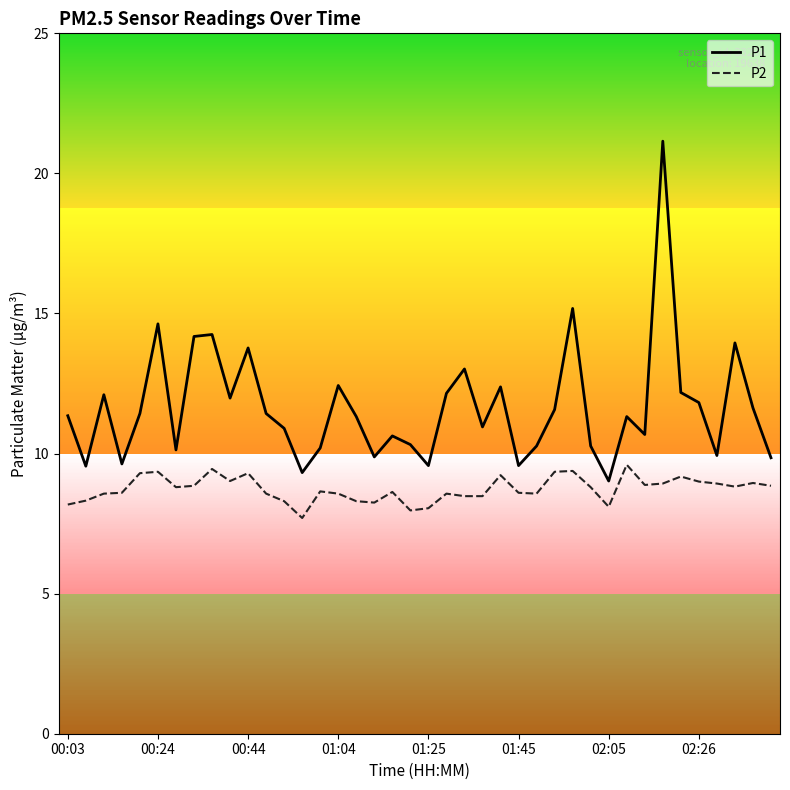

What is the difference between the maximum and minimum values in the P1 series?

12.1